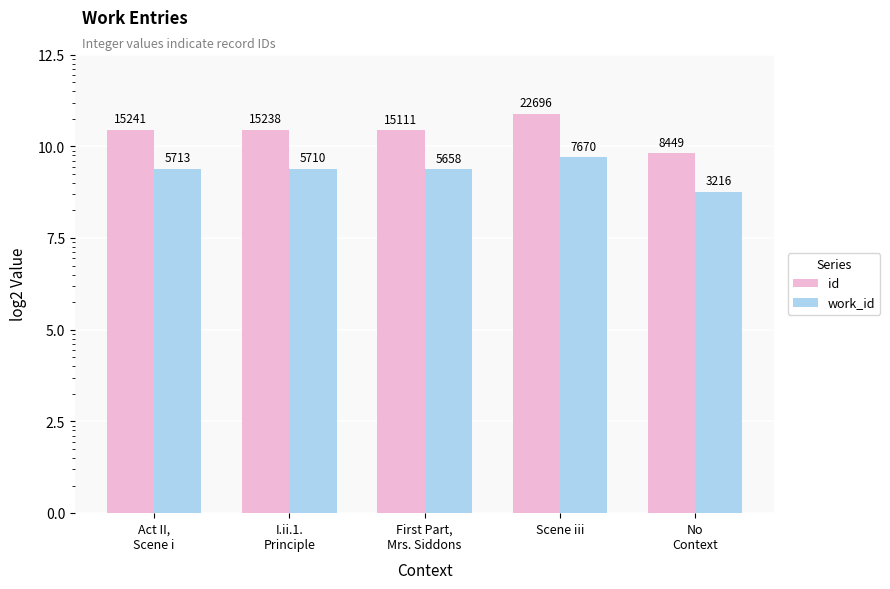

Are the bars horizontal?

No